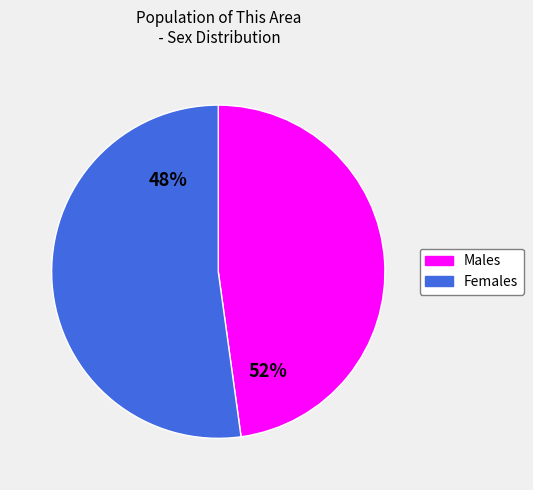

Approximately how many times larger is the value at Female compared to Male?

1.1